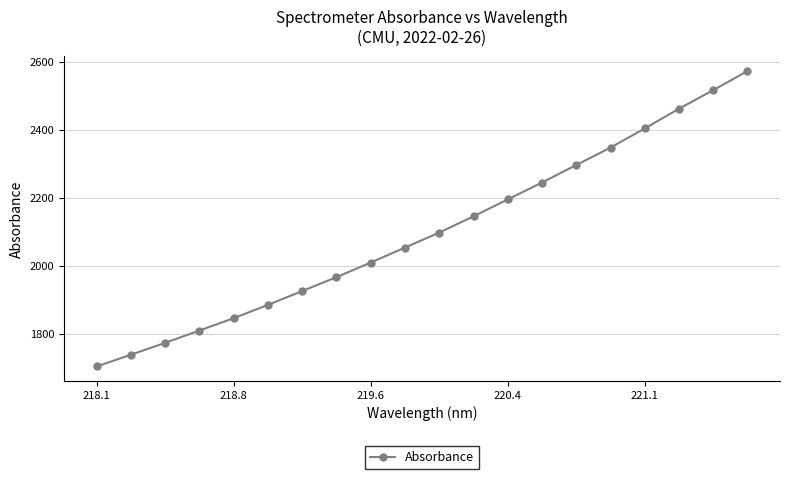

True or false: there are more than 1 points higher than both neighbors.

False